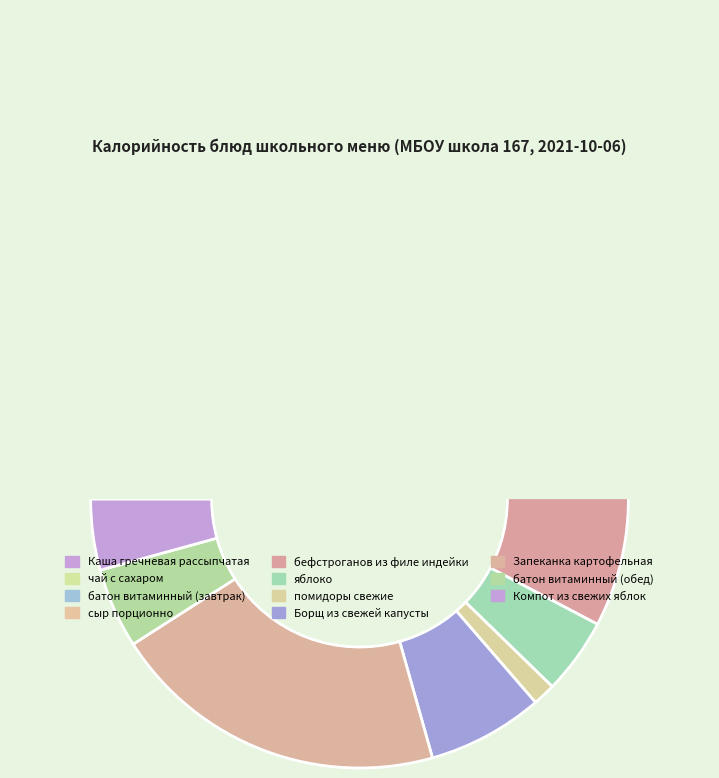

How much of the chart is everything except яблоко?

95.4%